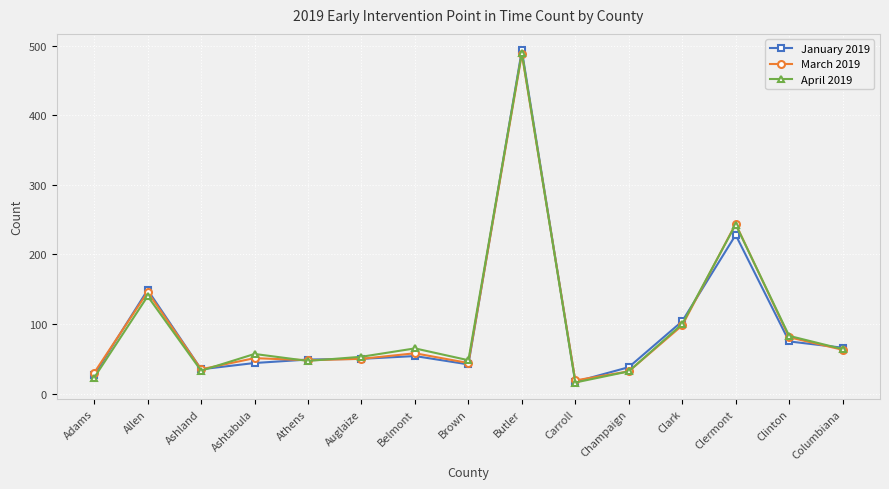

How many distinct data groups are displayed?

3